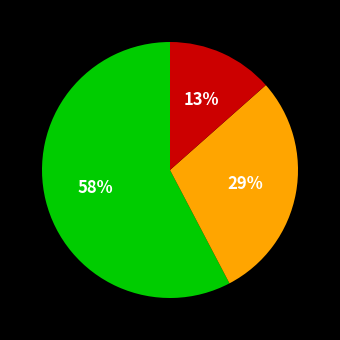

To the nearest percent, what is the average slice percentage?

33%